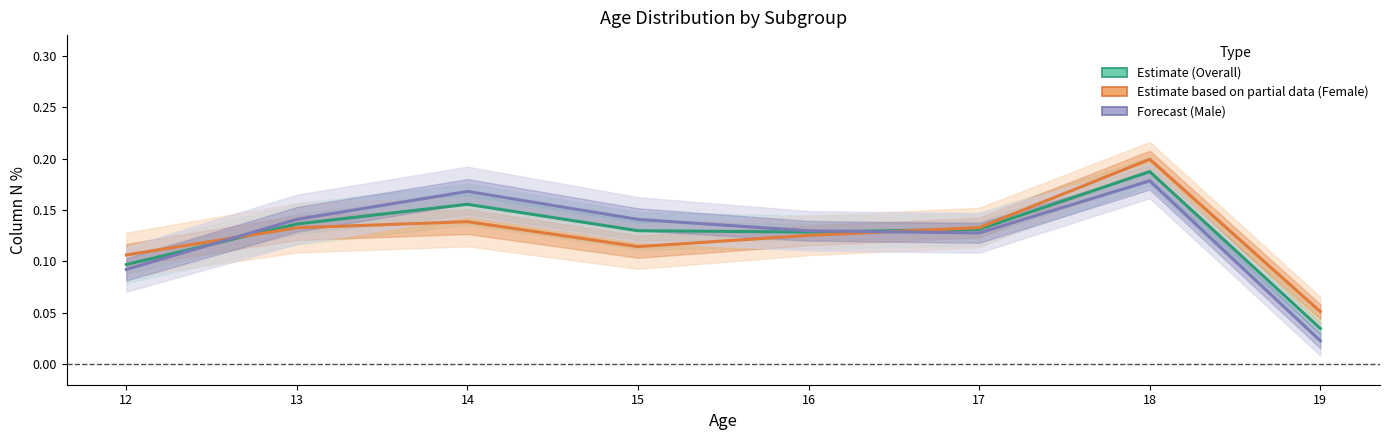

Is it true that Forecast equals 0.2 at 14?

True